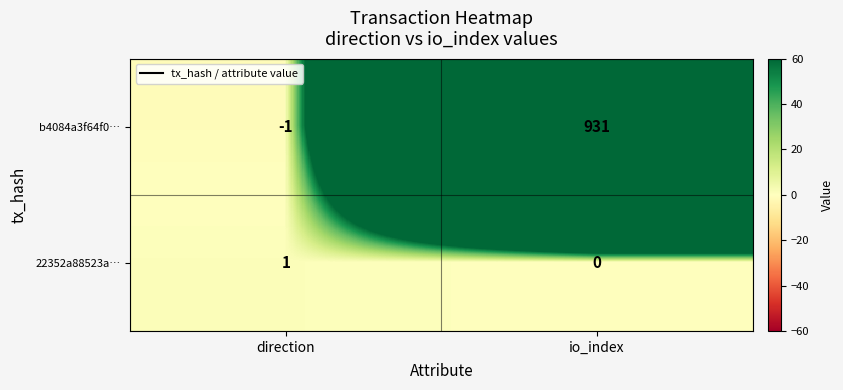

Reading left to right, list all the values displayed in this chart.

b4084a3f64f0…: -1	931
22352a88523a…: 1	0